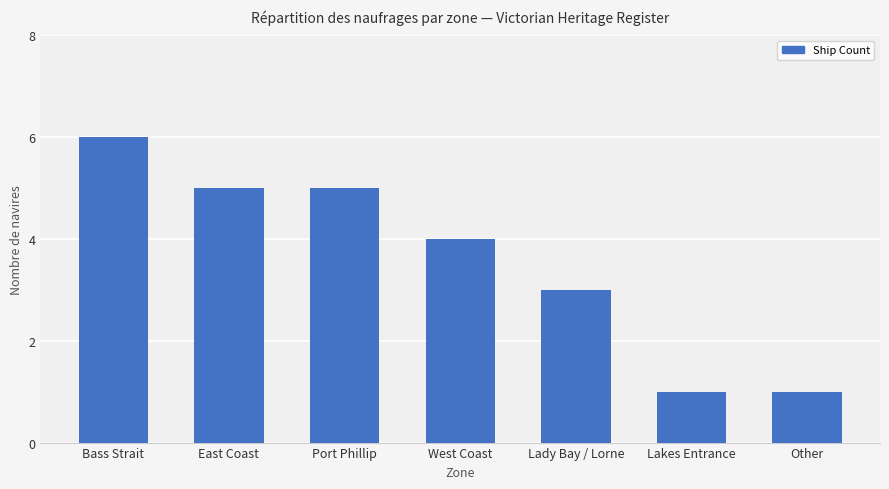

Between Bass Strait and Lady Bay / Lorne, which is larger?

Bass Strait